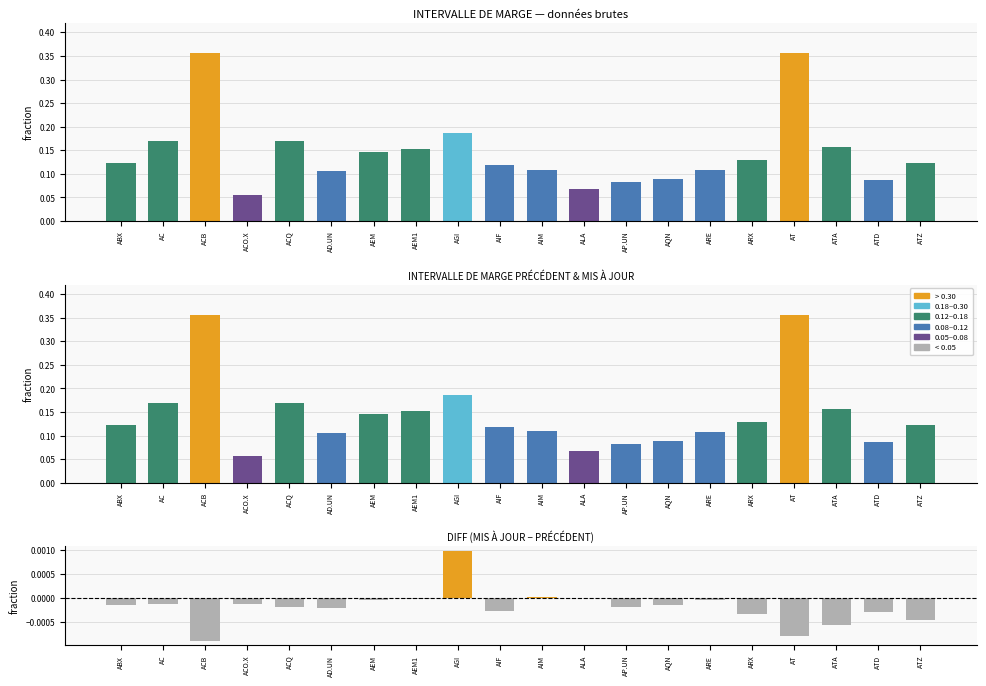

What is the label of the 5th bar from the right?

ARX